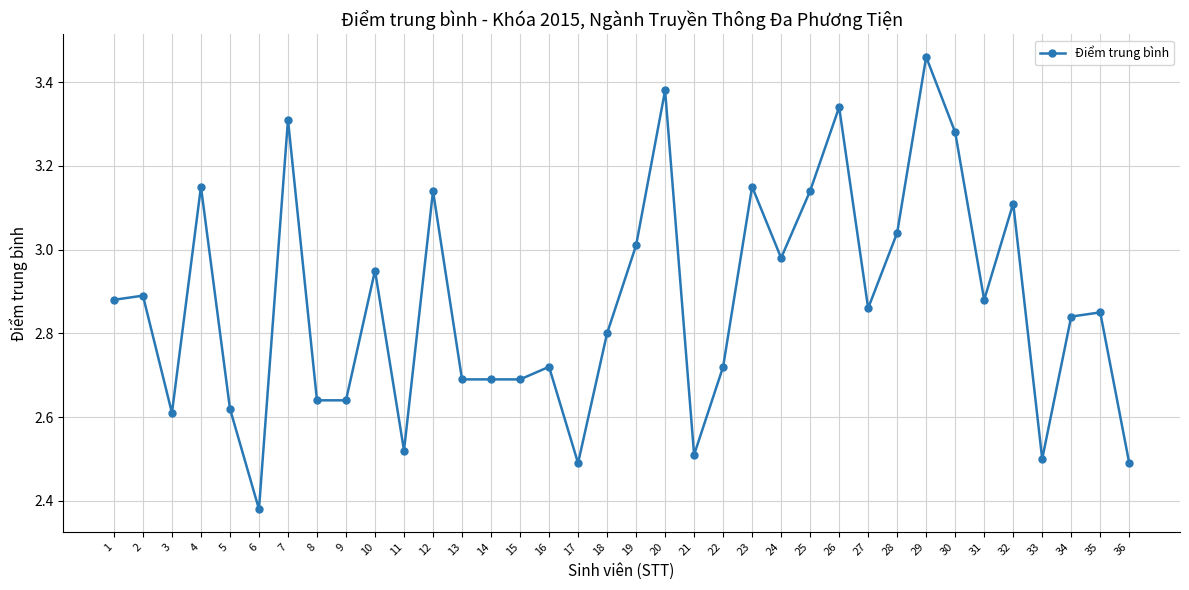

Is it true that the value at 23 is 3.1?

True